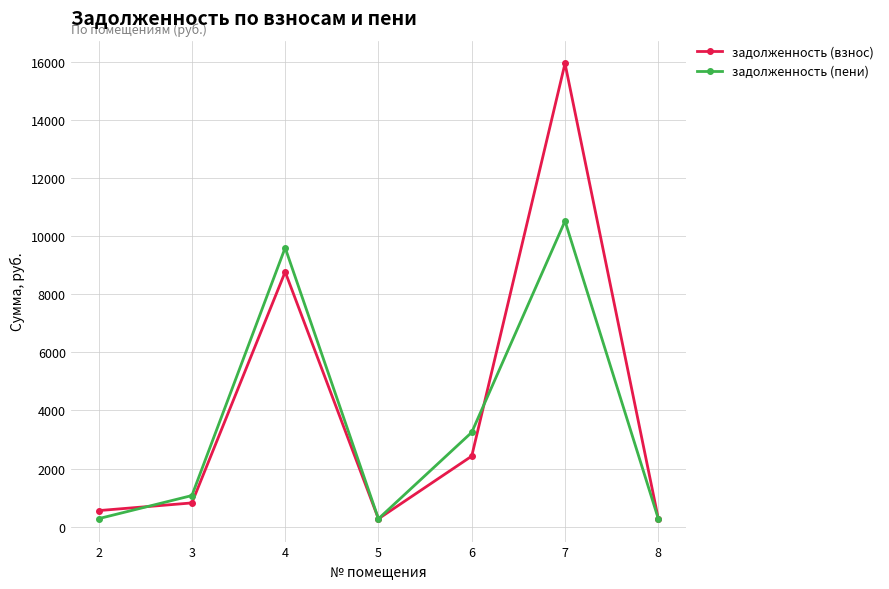

List the series in order of their overall mean, highest first.

задолженность (взнос), задолженность (пени)